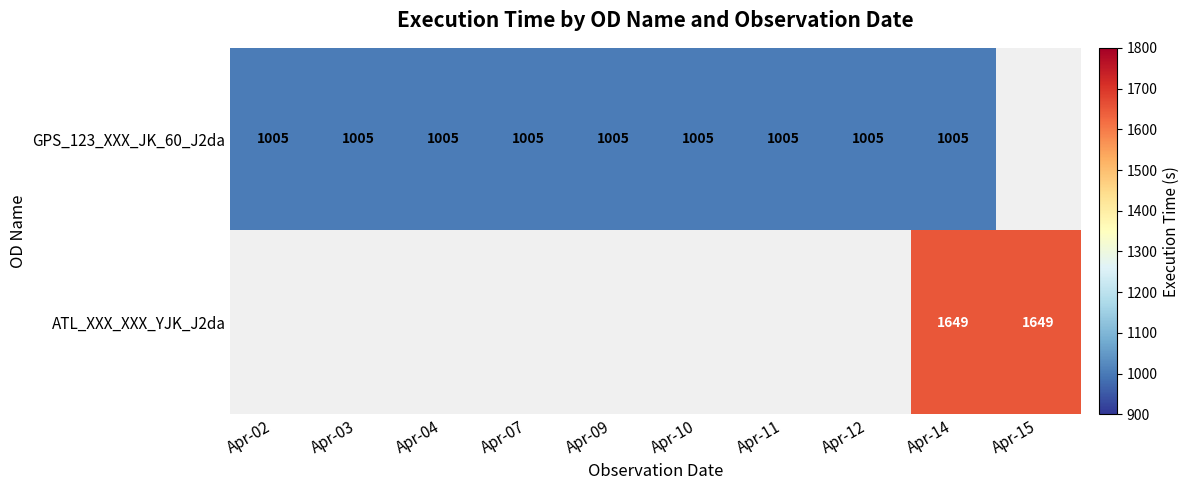

Is it true that GPS_123_XXX_JK_60_J2da equals 1005 at Apr-03?

True